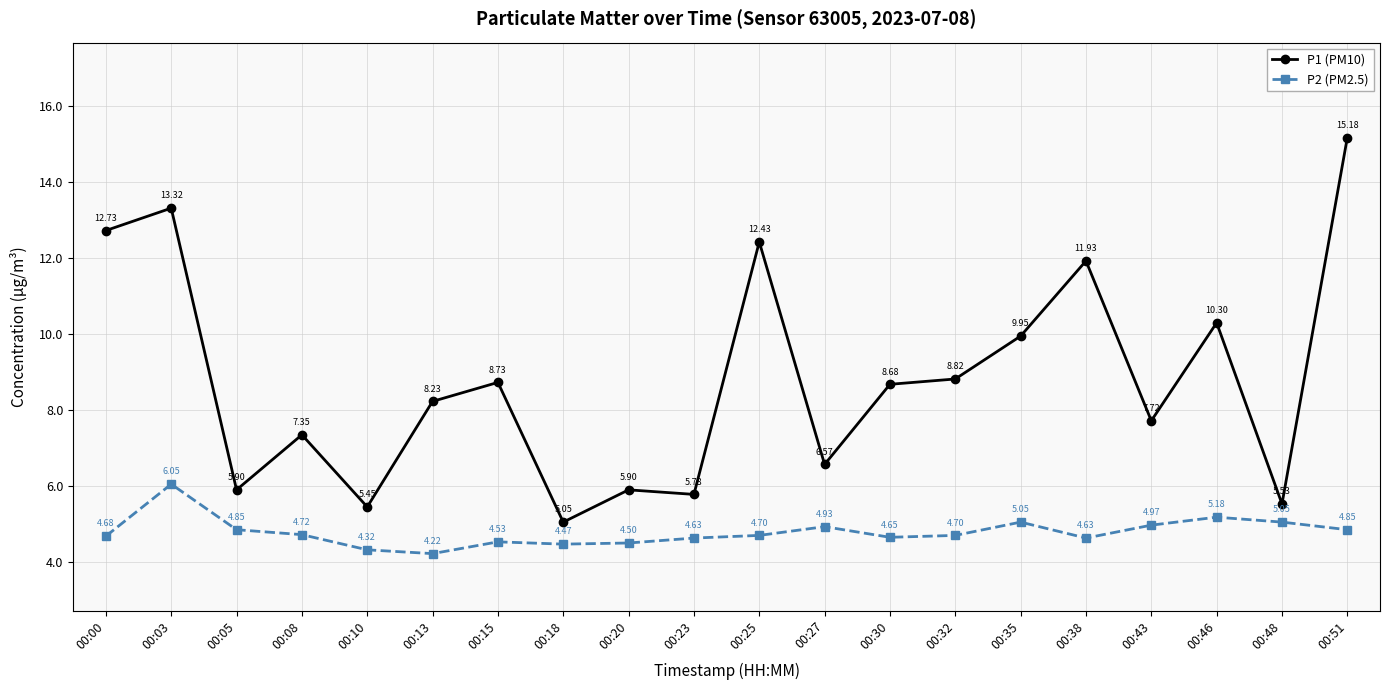

At which category is the sum across all series the highest?

00:51